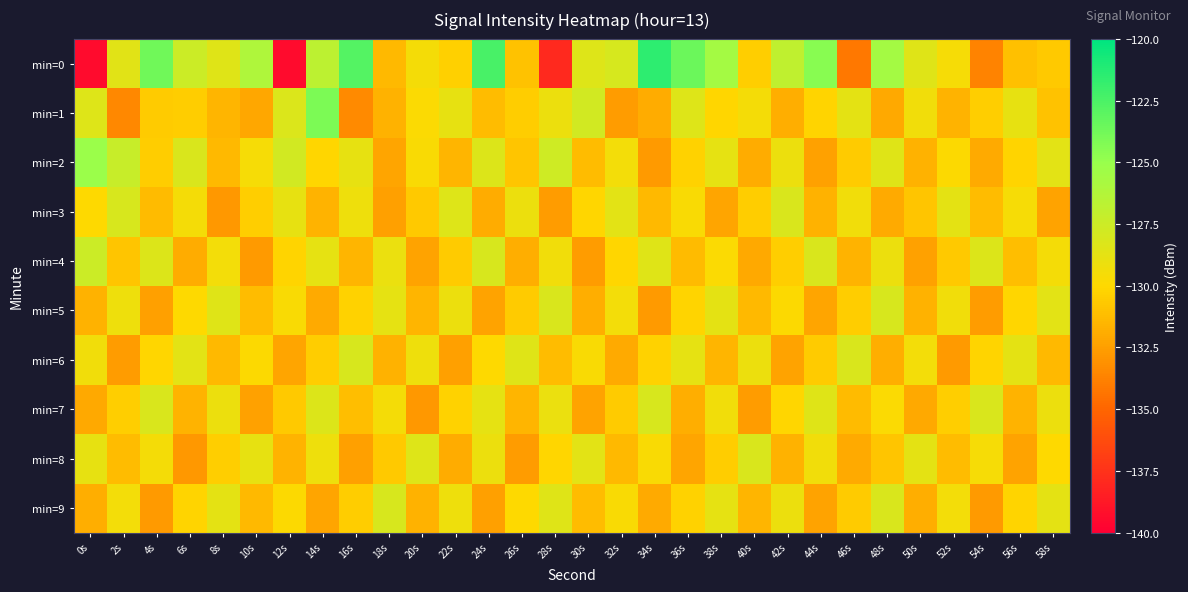

Which series changed the most between 2s and 46s?

min=0